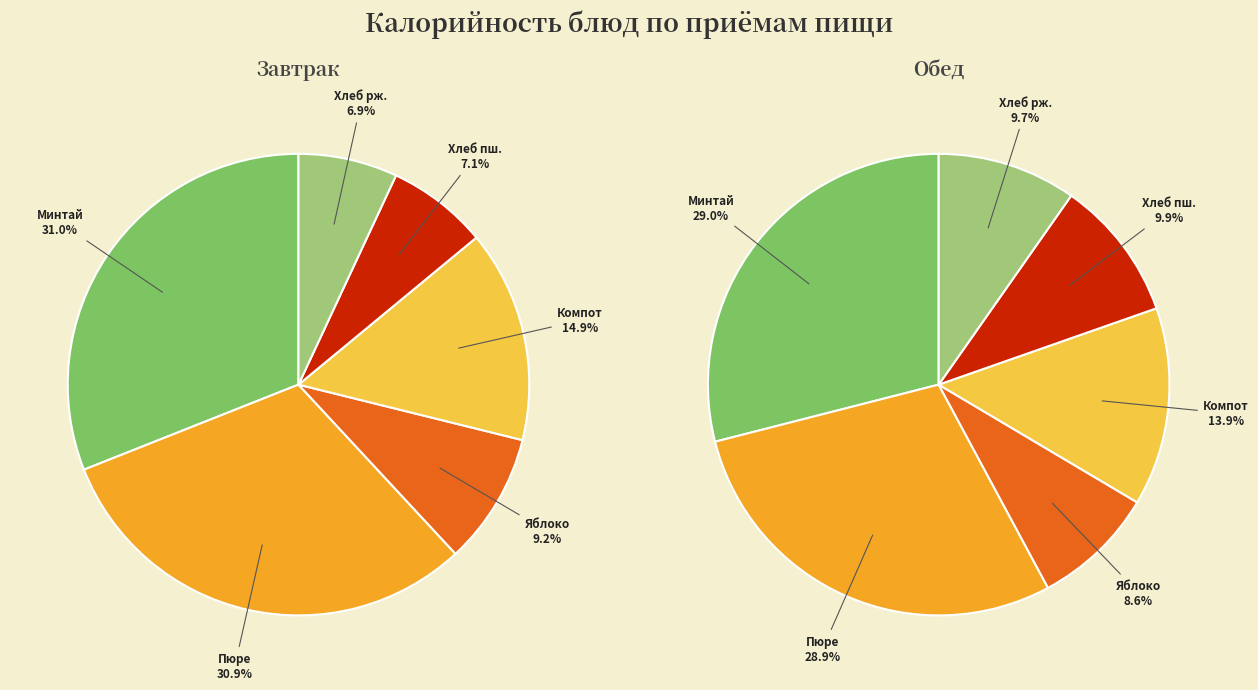

Which slice is the smallest?

Хлеб ржаной